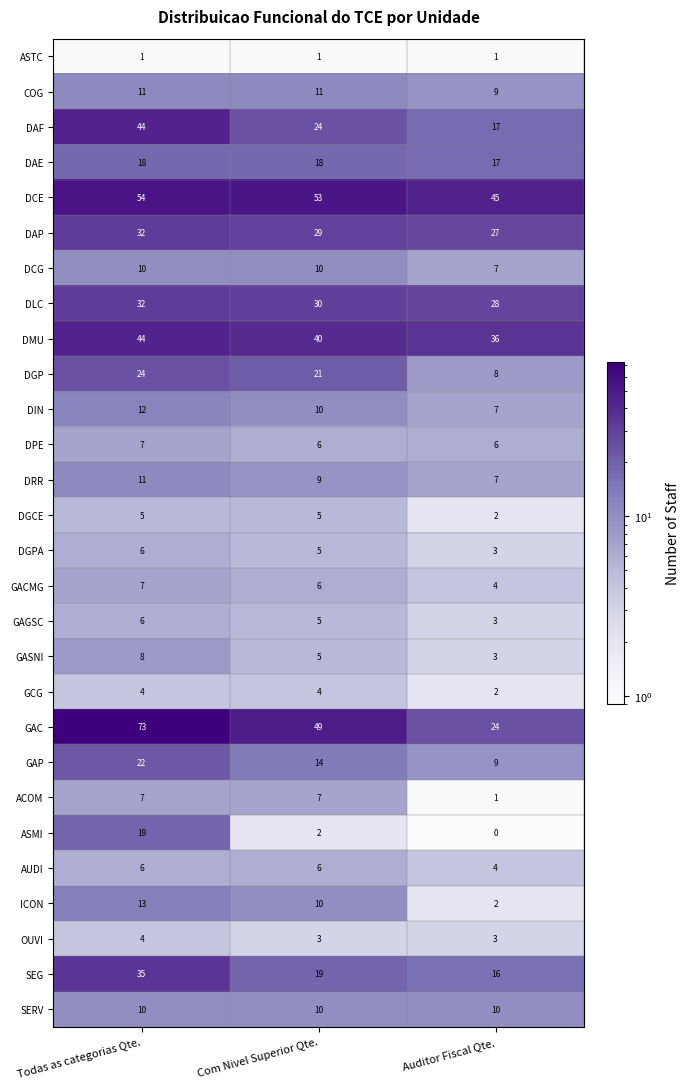

What is the maximum value shown in the chart?

73